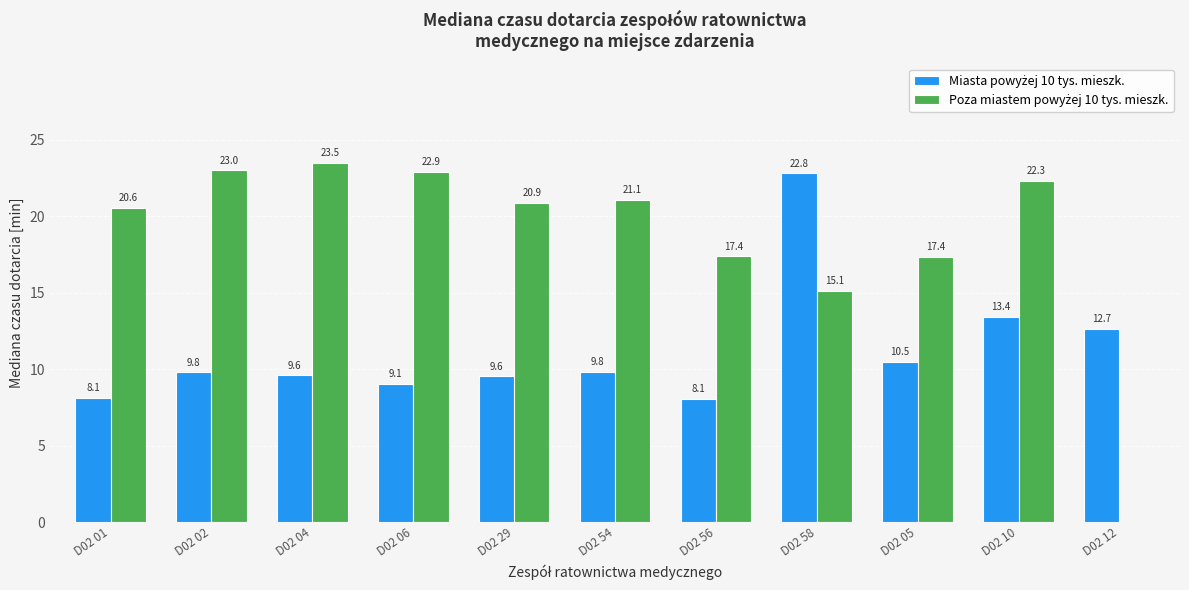

Which label corresponds to the largest value in the chart?

D02 04